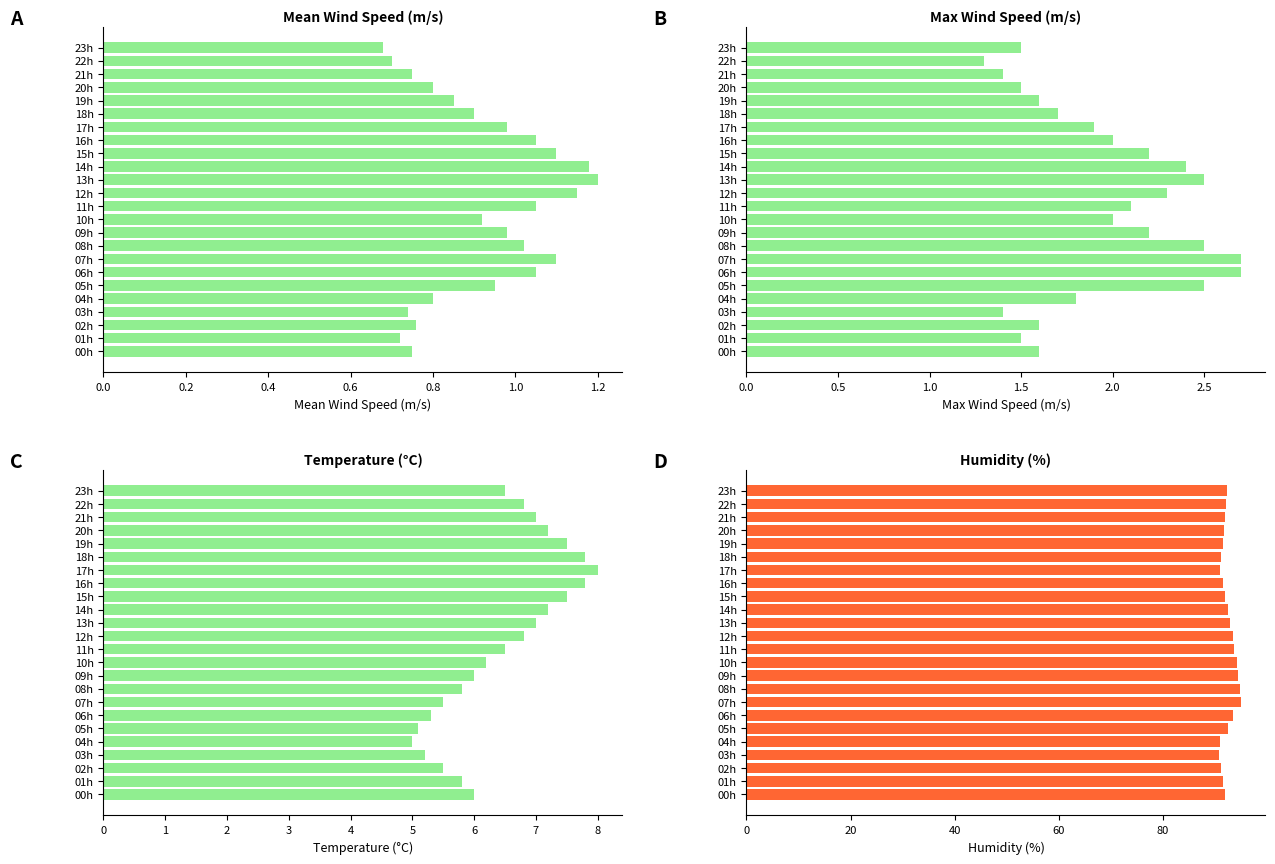

What is the highest value of the Humidity (%) series?

95.0